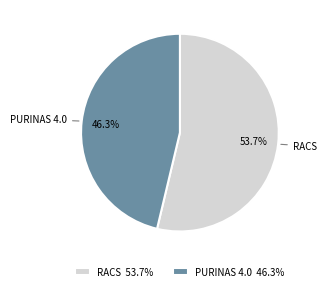

To the nearest percent, what is the average slice percentage?

50%